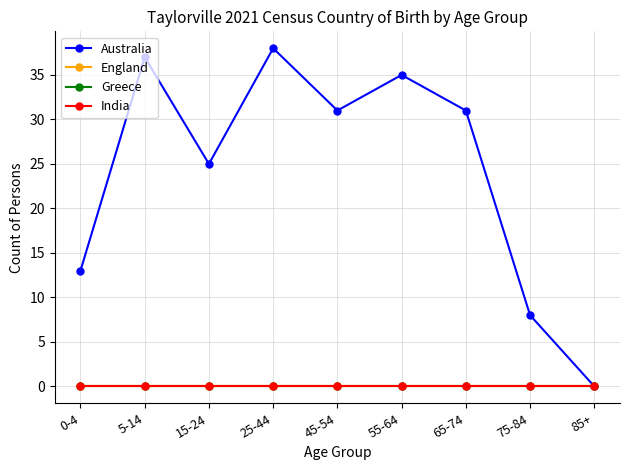

Is this an area chart (filled region under the line)?

No